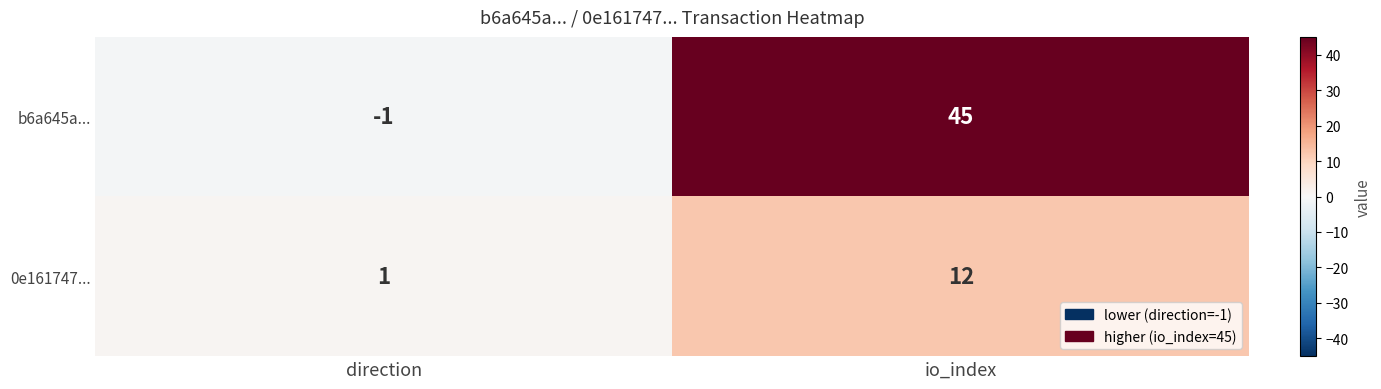

Which series has the widest spread of values?

b6a645a...